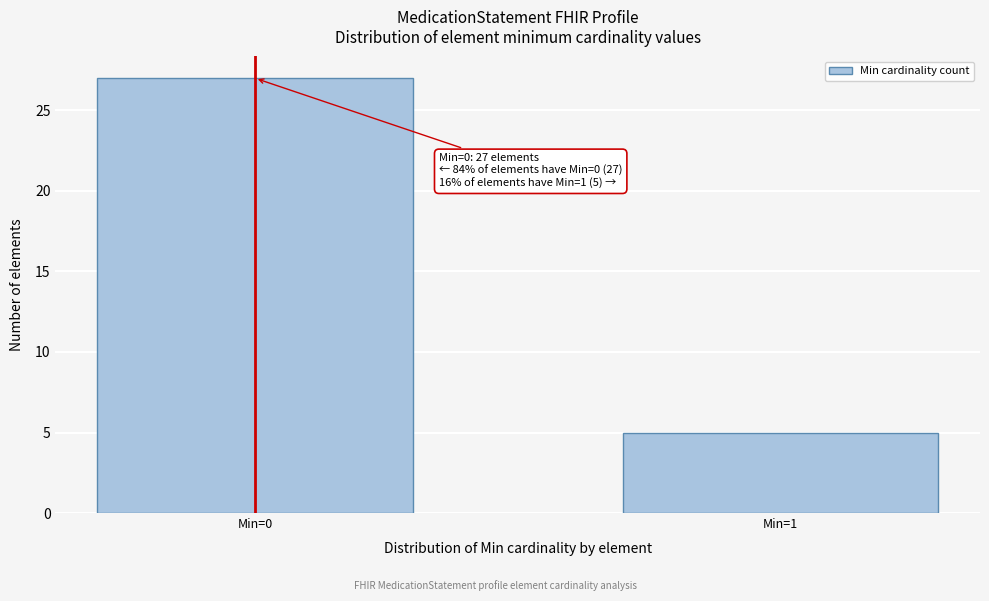

Reading left to right, what are all the values shown in this chart?

27	5